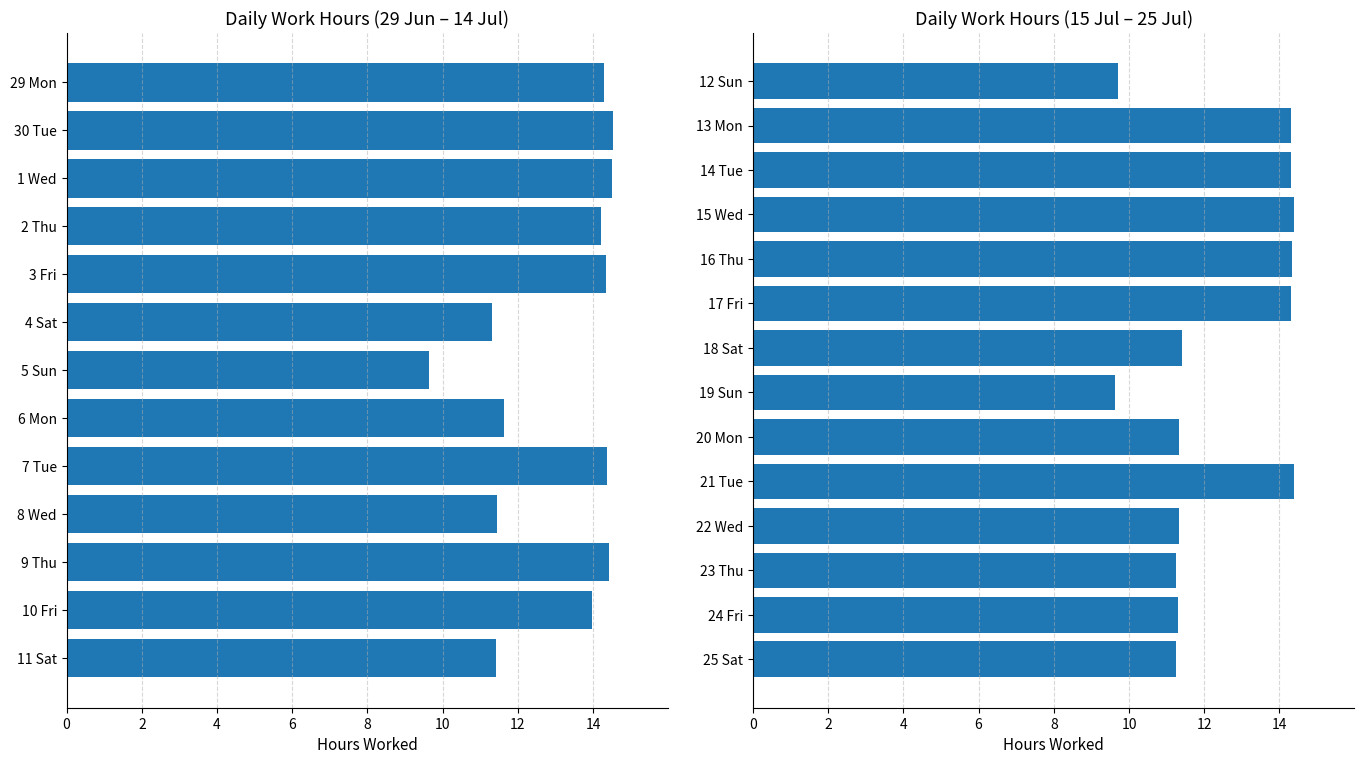

The chart shows a value of 7.0 at 24 Fri. True or false?

False